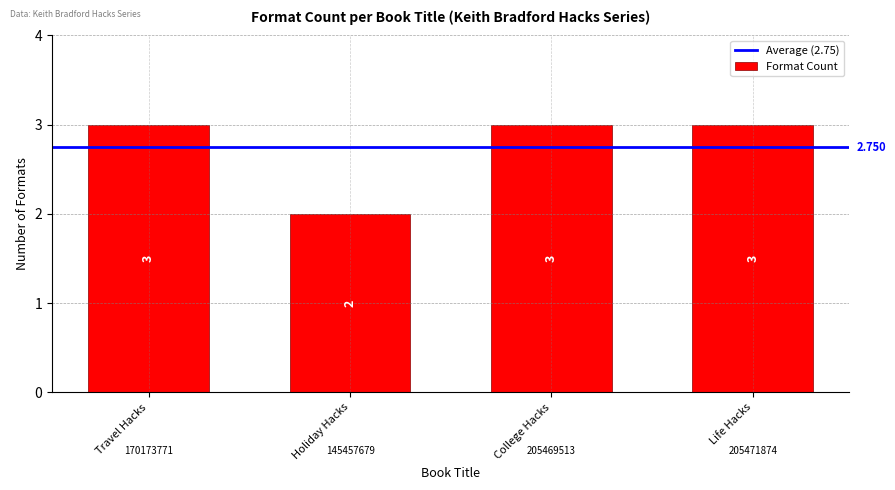

The value at Travel Hacks is 1. True or false?

False